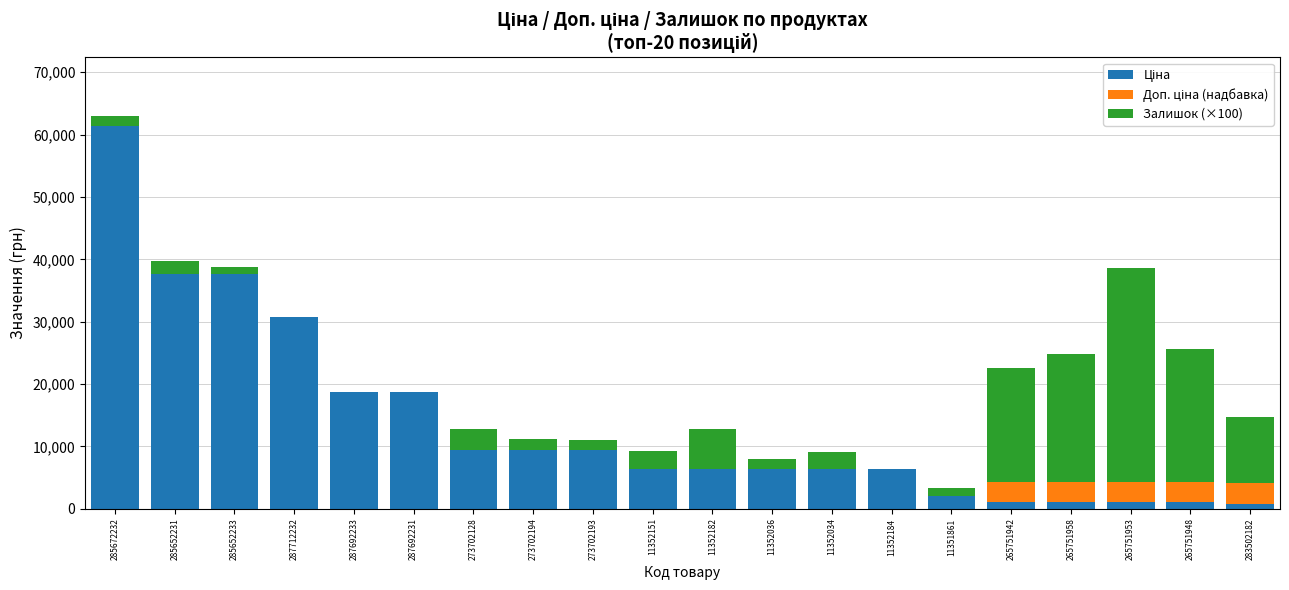

Which series has the largest total across all categories?

Ціна